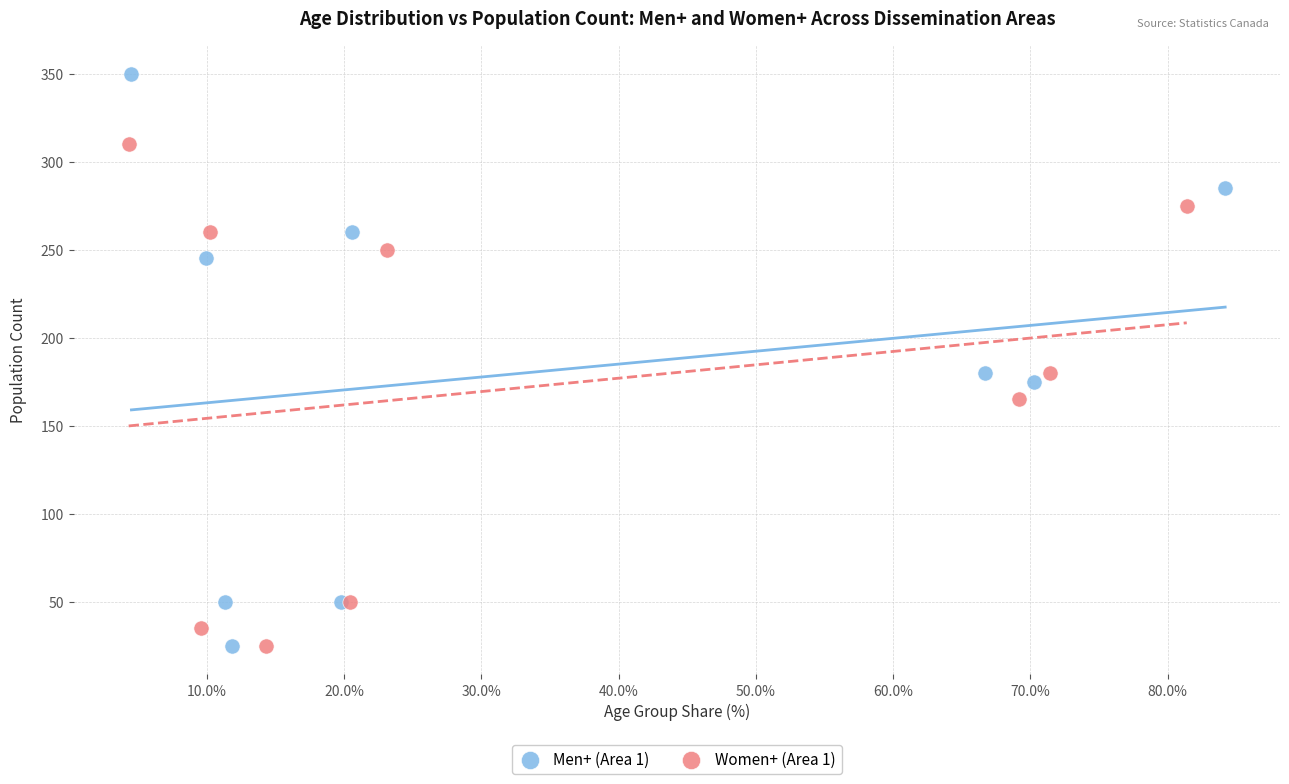

Which series contains the highest Y value?

Men+ (Area 1)